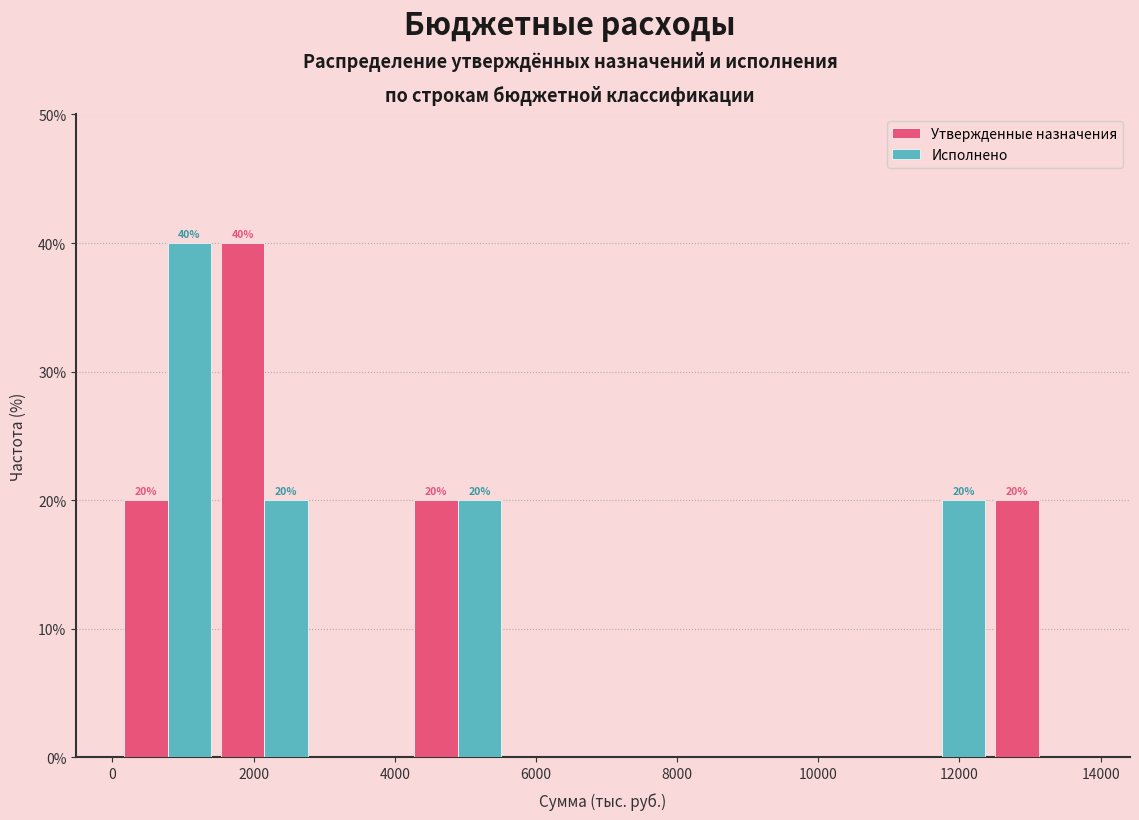

In the Исполнено series, which range on the x-axis has the tallest bar?

0 to 1400